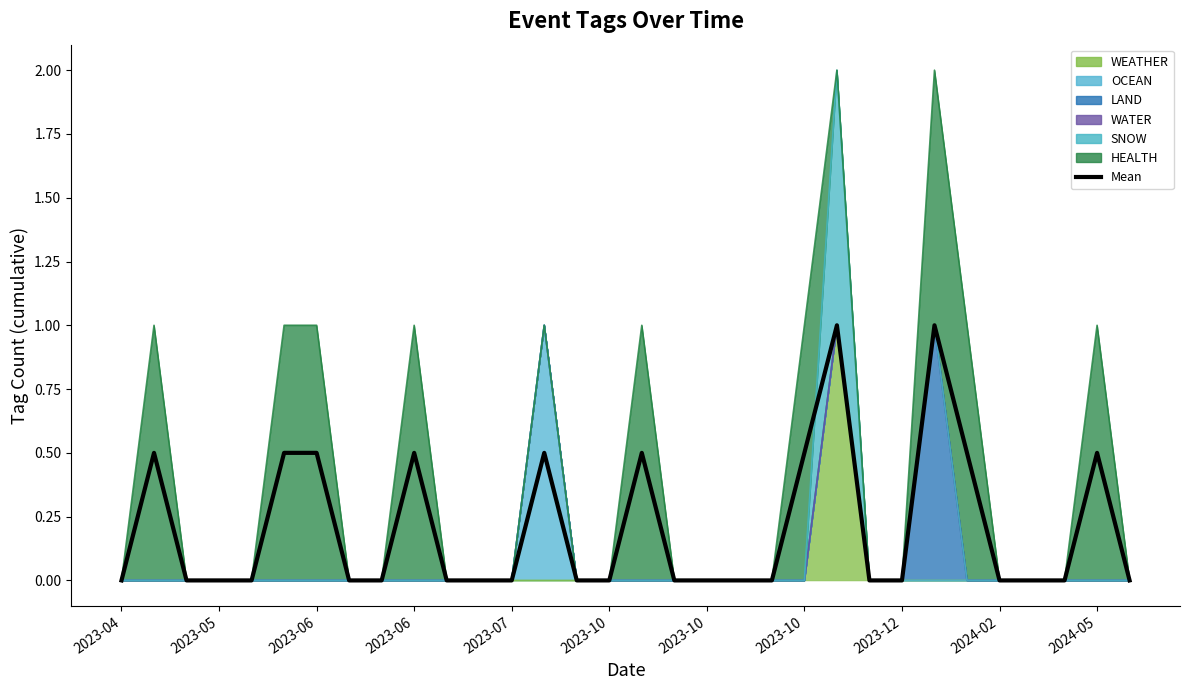

What is the label of the 5th point from the left?

2023-07